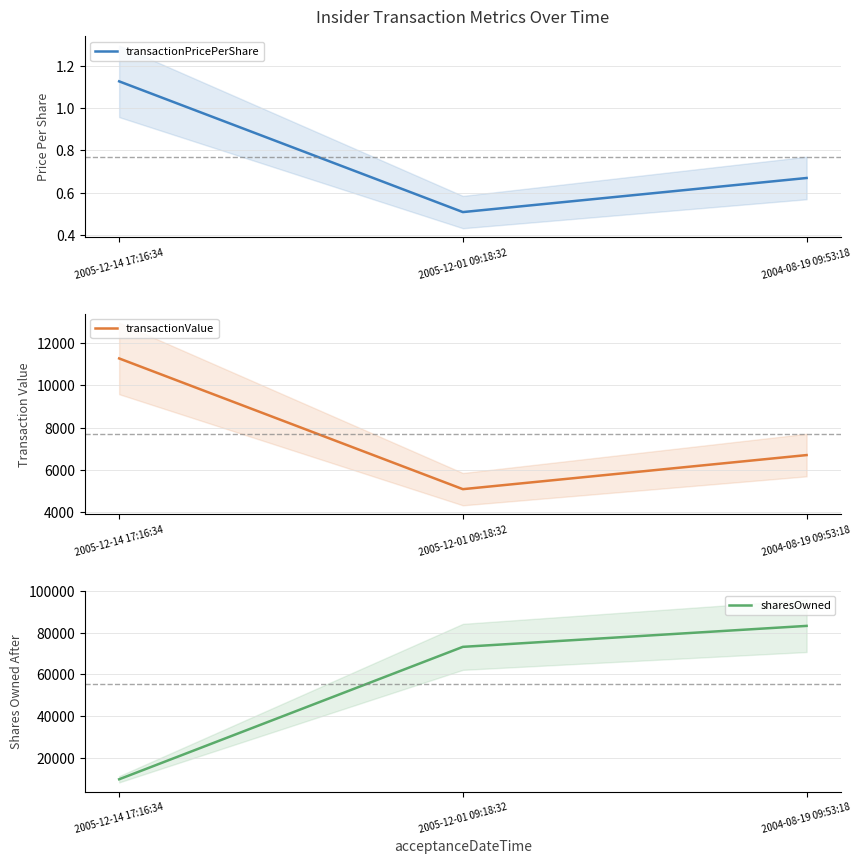

How many lines are shown in the chart?

3